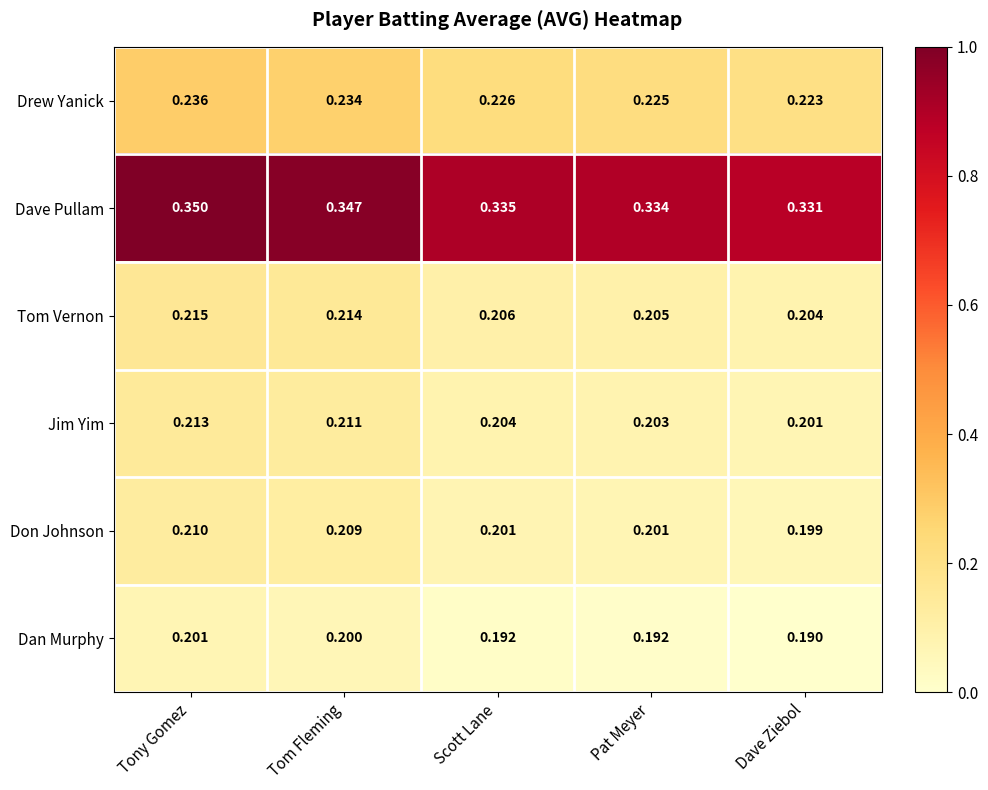

Is the value of Tom Vernon at Scott Lane greater than the value of Jim Yim at Scott Lane?

Yes